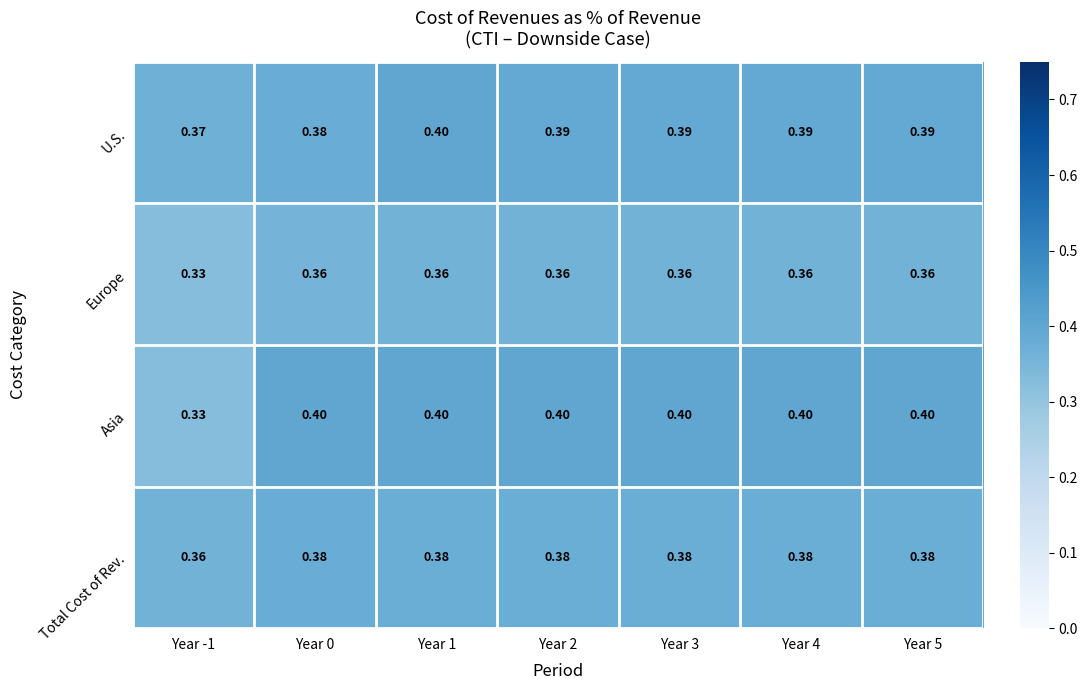

Rank the series at Year 3 from lowest to highest value.

Europe, Total Cost of Rev., U.S., Asia